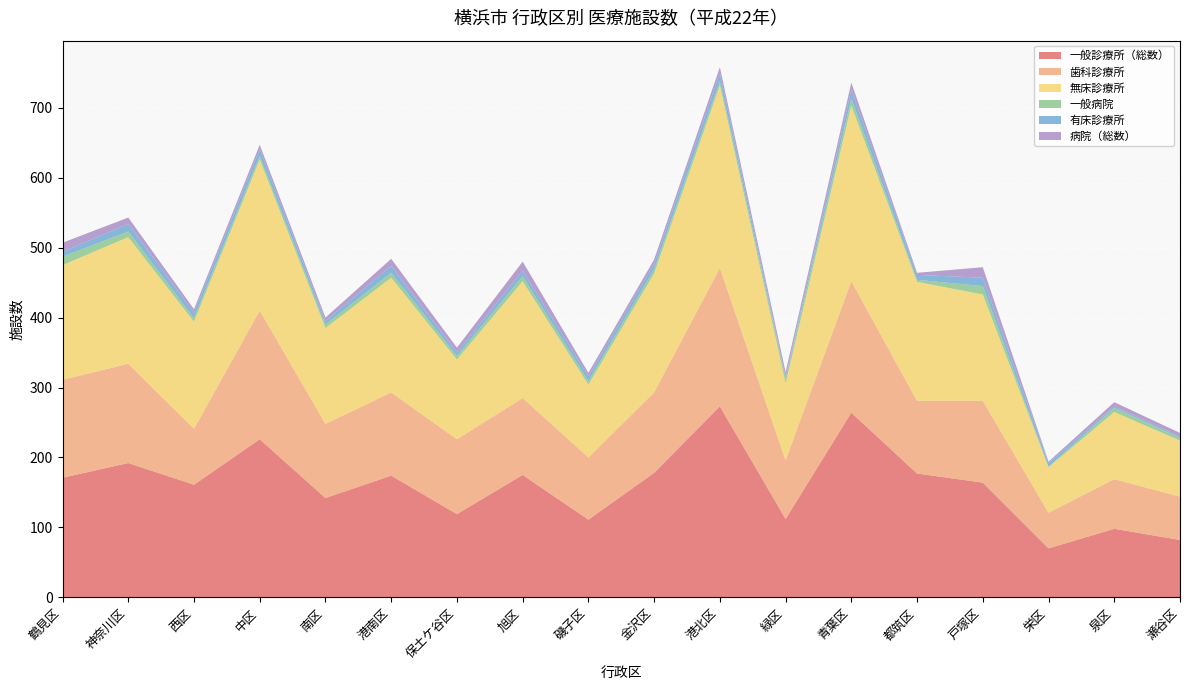

Reading left to right, transcribe all the data shown in this chart.

一般診療所（総数）: 鶴見区=171	神奈川区=192	西区=161	中区=226	南区=142	港南区=174	保土ケ谷区=119	旭区=175	磯子区=111	金沢区=178	港北区=273	緑区=112	青葉区=264	都筑区=177	戸塚区=164	栄区=70	泉区=98	瀬谷区=82
歯科診療所: 鶴見区=140	神奈川区=142	西区=80	中区=184	南区=106	港南区=119	保土ケ谷区=107	旭区=110	磯子区=89	金沢区=115	港北区=198	緑区=84	青葉区=188	都筑区=104	戸塚区=117	栄区=51	泉区=71	瀬谷区=62
無床診療所: 鶴見区=164	神奈川区=181	西区=153	中区=216	南区=137	港南区=164	保土ケ谷区=114	旭区=167	磯子区=104	金沢区=170	港北区=261	緑区=110	青葉区=251	都筑区=170	戸塚区=152	栄区=65	泉区=96	瀬谷区=80
一般病院: 鶴見区=12	神奈川区=8	西区=5	中区=5	南区=5	港南区=7	保土ケ谷区=5	旭区=7	磯子区=5	金沢区=6	港北区=6	緑区=7	青葉区=10	都筑区=3	戸塚区=12	栄区=1	泉区=6	瀬谷区=4
有床診療所: 鶴見区=7	神奈川区=11	西区=8	中区=10	南区=5	港南区=10	保土ケ谷区=5	旭区=8	磯子区=7	金沢区=8	港北区=12	緑区=2	青葉区=13	都筑区=7	戸塚区=12	栄区=5	泉区=2	瀬谷区=2
病院（総数）: 鶴見区=13	神奈川区=9	西区=5	中区=6	南区=5	港南区=10	保土ケ谷区=7	旭区=13	磯子区=5	金沢区=6	港北区=8	緑区=7	青葉区=10	都筑区=3	戸塚区=15	栄区=2	泉区=6	瀬谷区=5